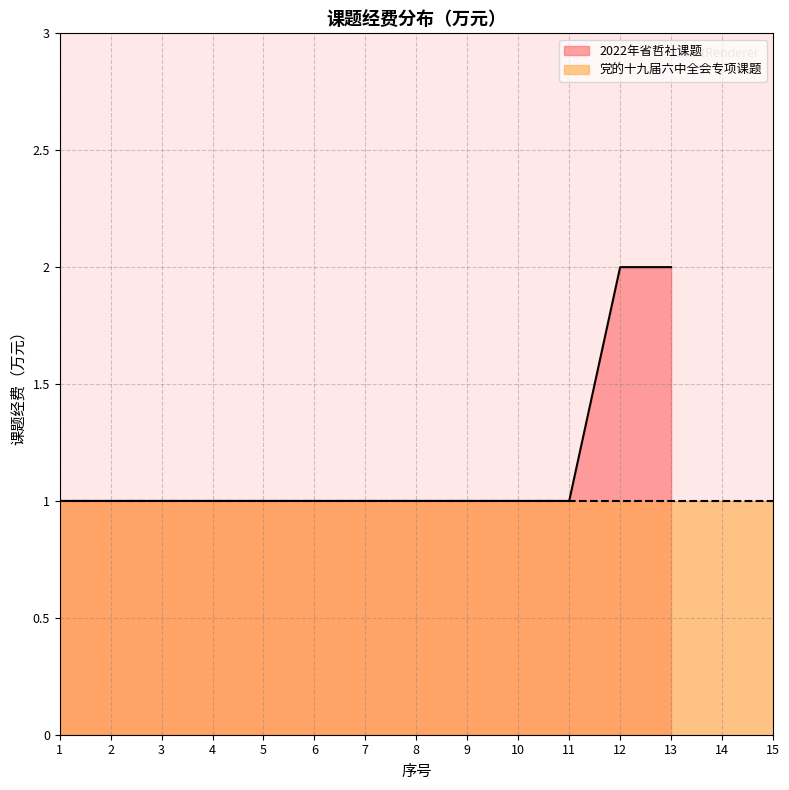

Reading left to right, what are all the values shown in this chart?

1=1	2=1	3=1	4=1	5=1	6=1	7=1	8=1	9=1	10=1	11=1	12=2	13=2